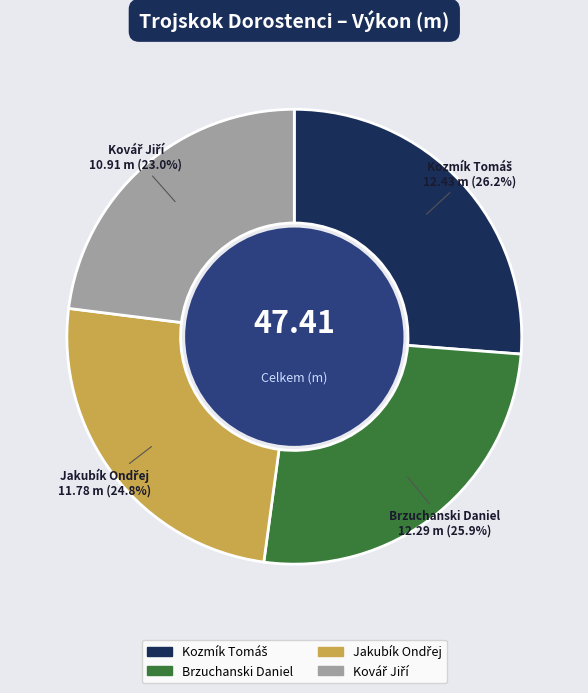

Does any single category account for the majority?

No